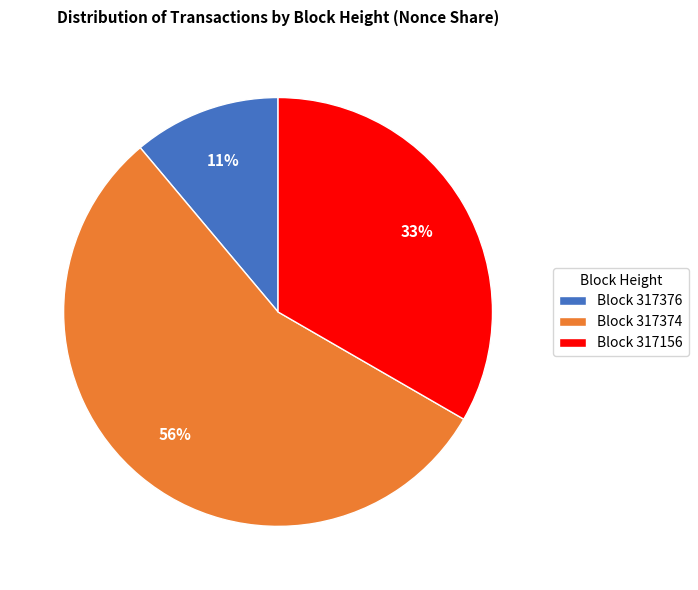

Is the sum of Block 317376 and Block 317156 greater than half?

No